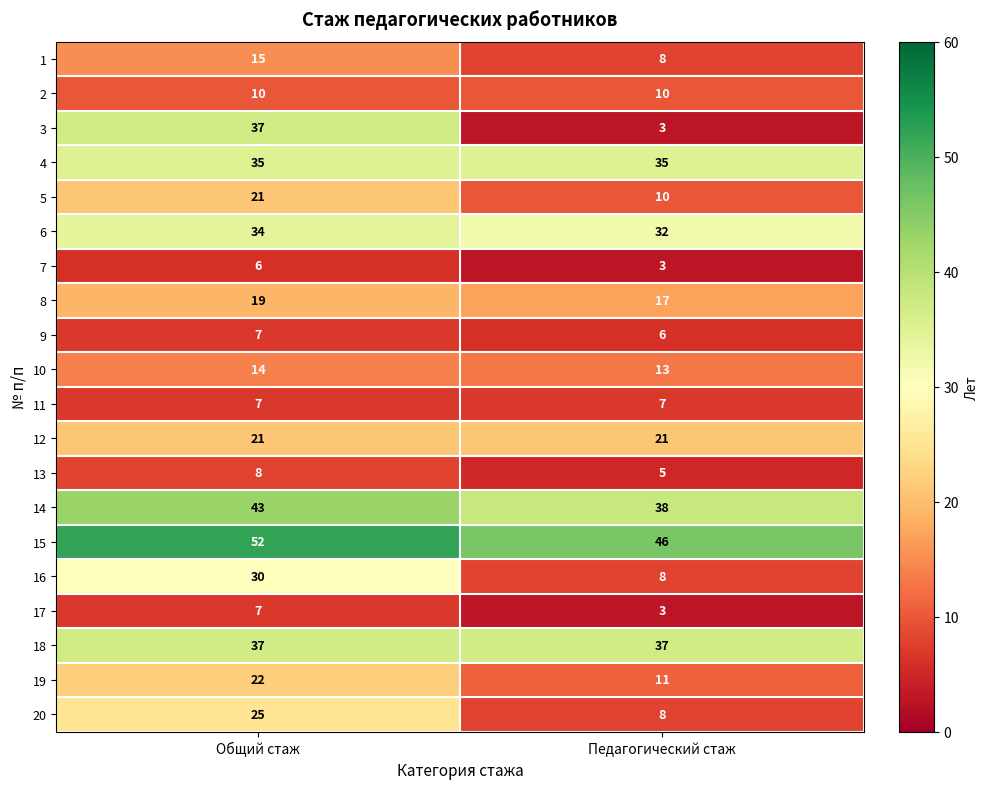

Which series has the widest spread of values?

3